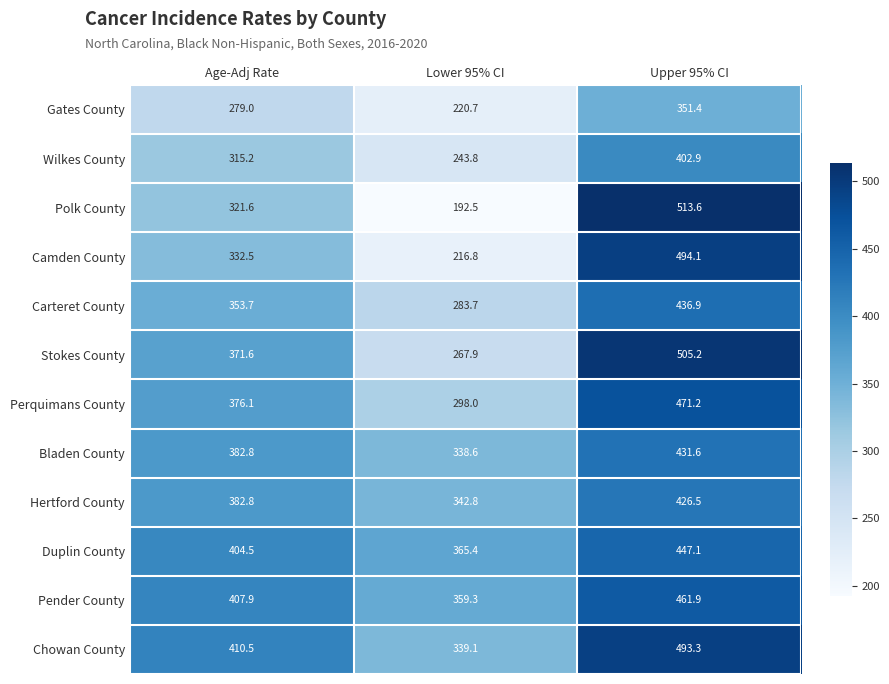

The Stokes County series shows 907.1 at Upper 95% CI. True or false?

False